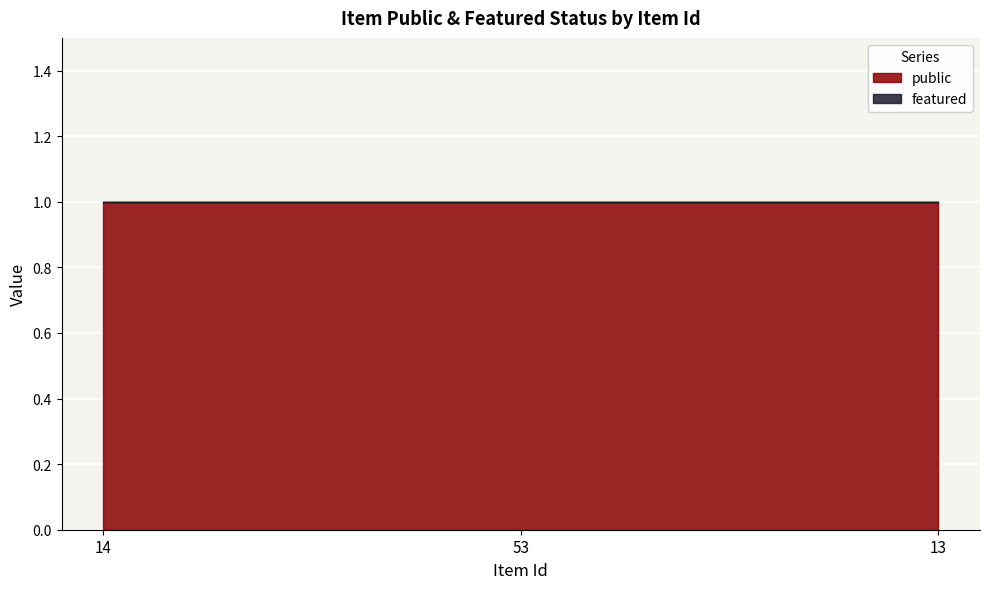

Reading right to left, transcribe all the data shown in this chart.

public: 13=1	53=1	14=1
featured: 13=0	53=0	14=0